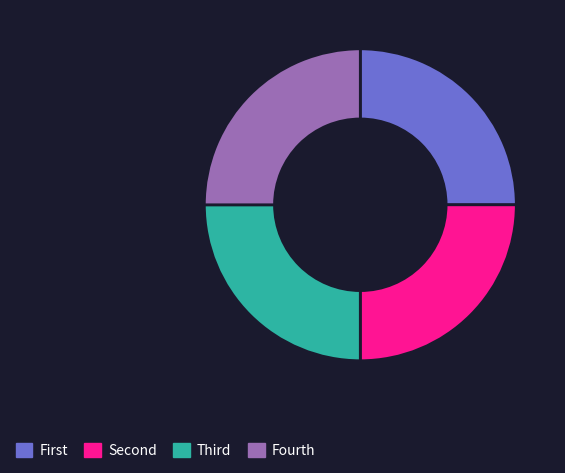

Is there any slice that represents more than half of the pie?

No